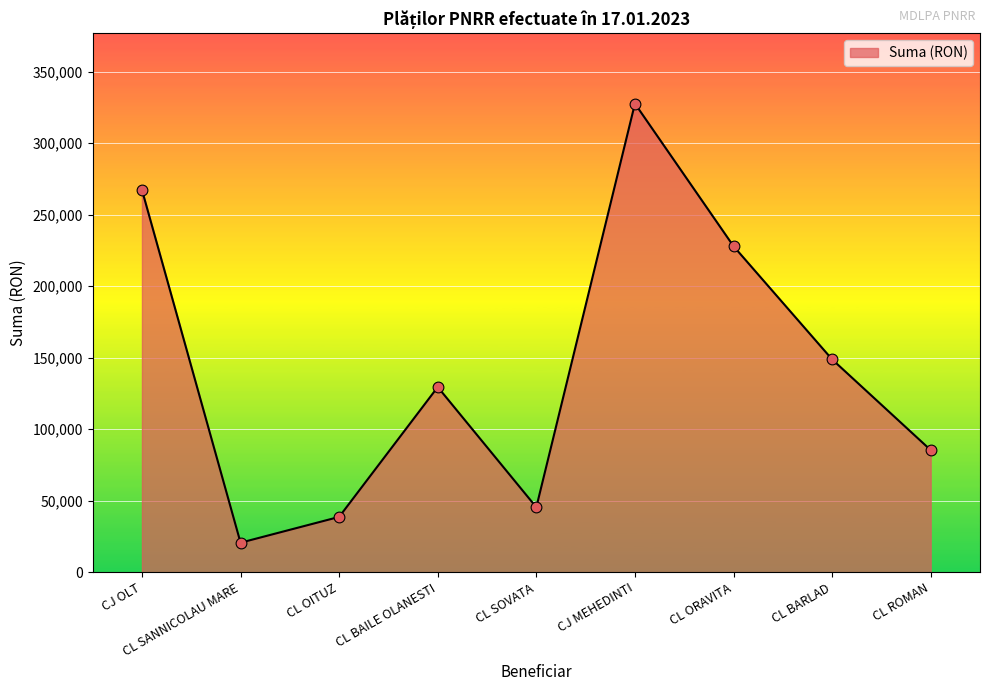

What is the change in value from CL SANNICOLAU MARE to CL ROMAN?

+64731.7